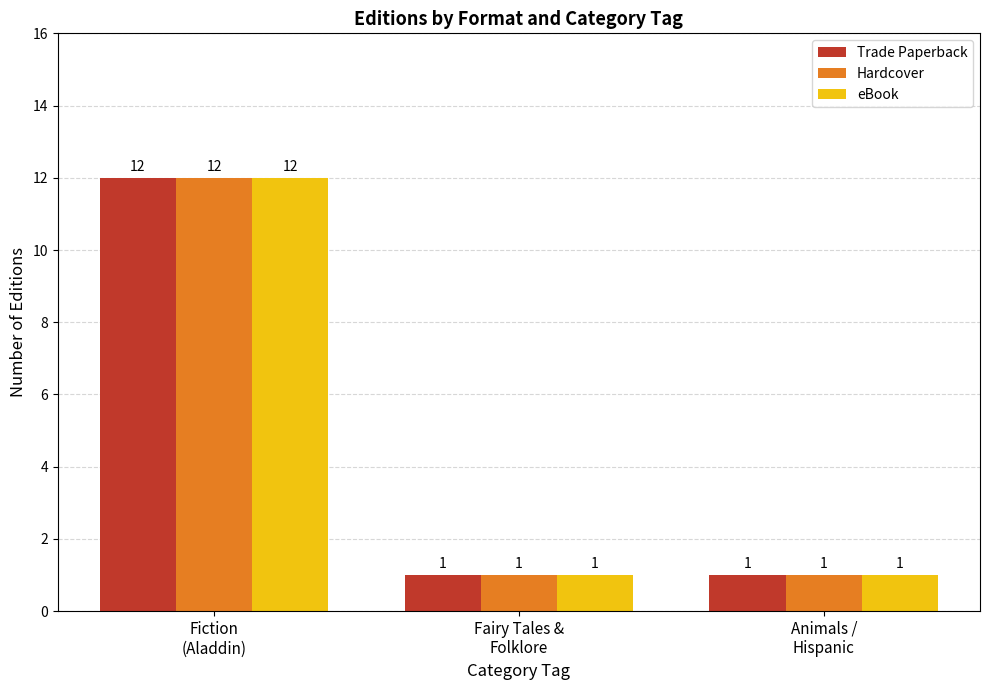

Is it true that Trade Paperback equals 2 at Fairy Tales &
Folklore?

False